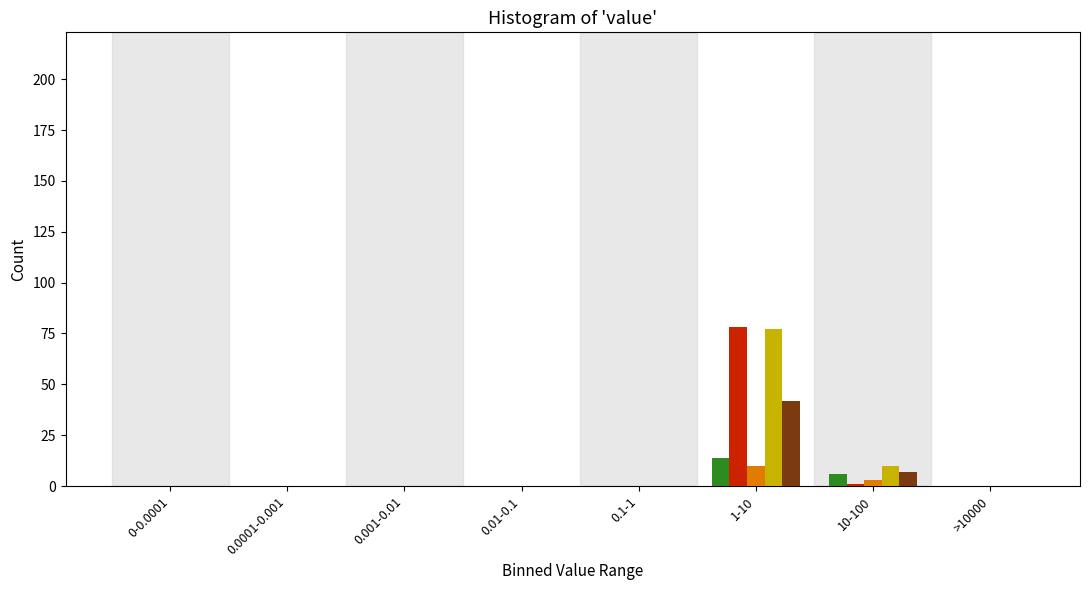

At which category is the sum across all series the highest?

1-10